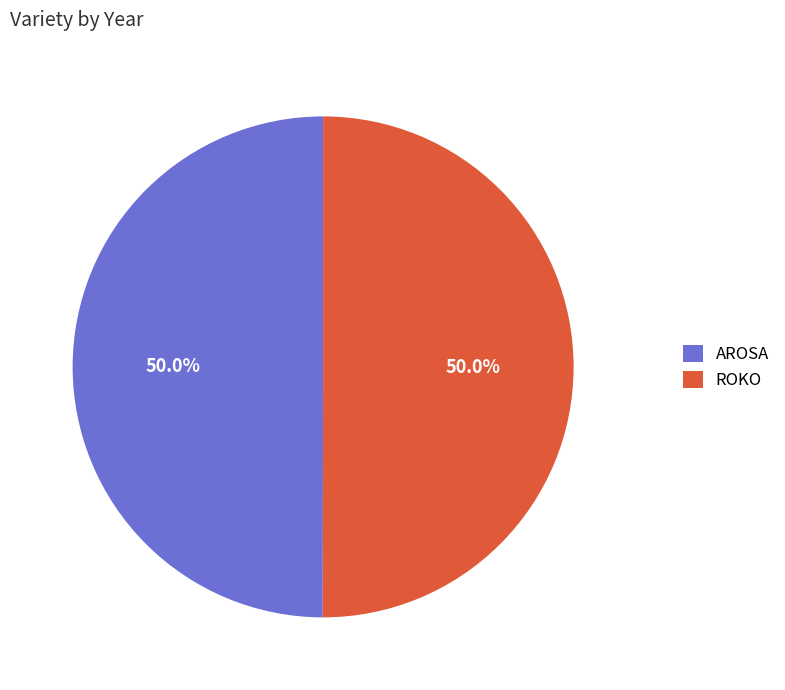

How many slices are in this pie chart?

2